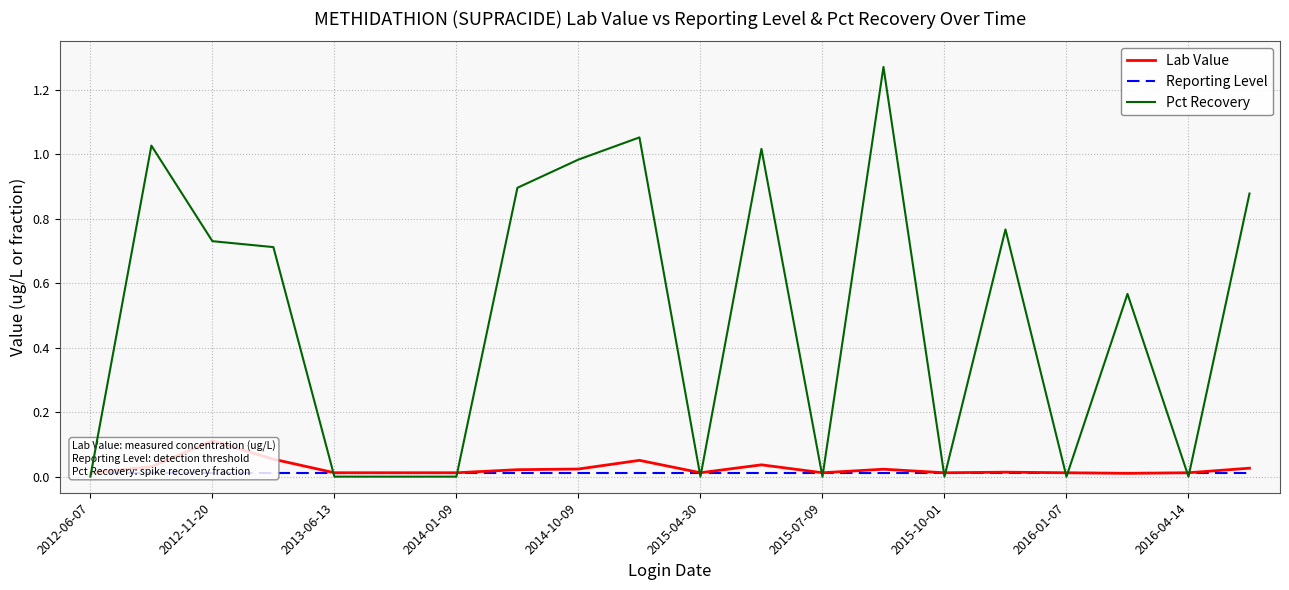

At which label does Lab Value reach its peak?

2012-11-20